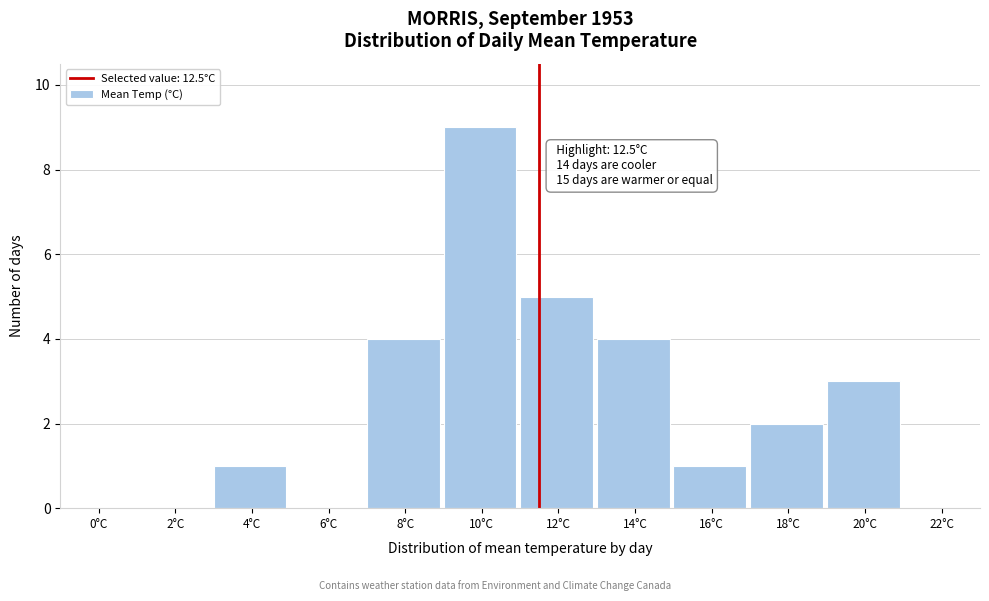

Reading left to right, what are all the values shown in this chart?

0°C=0	2°C=0	4°C=1	6°C=0	8°C=4	10°C=9	12°C=5	14°C=4	16°C=1	18°C=2	20°C=3	22°C=0